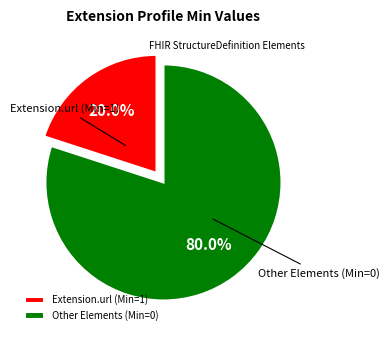

Which category accounts for the majority?

Other Elements (Min=0)